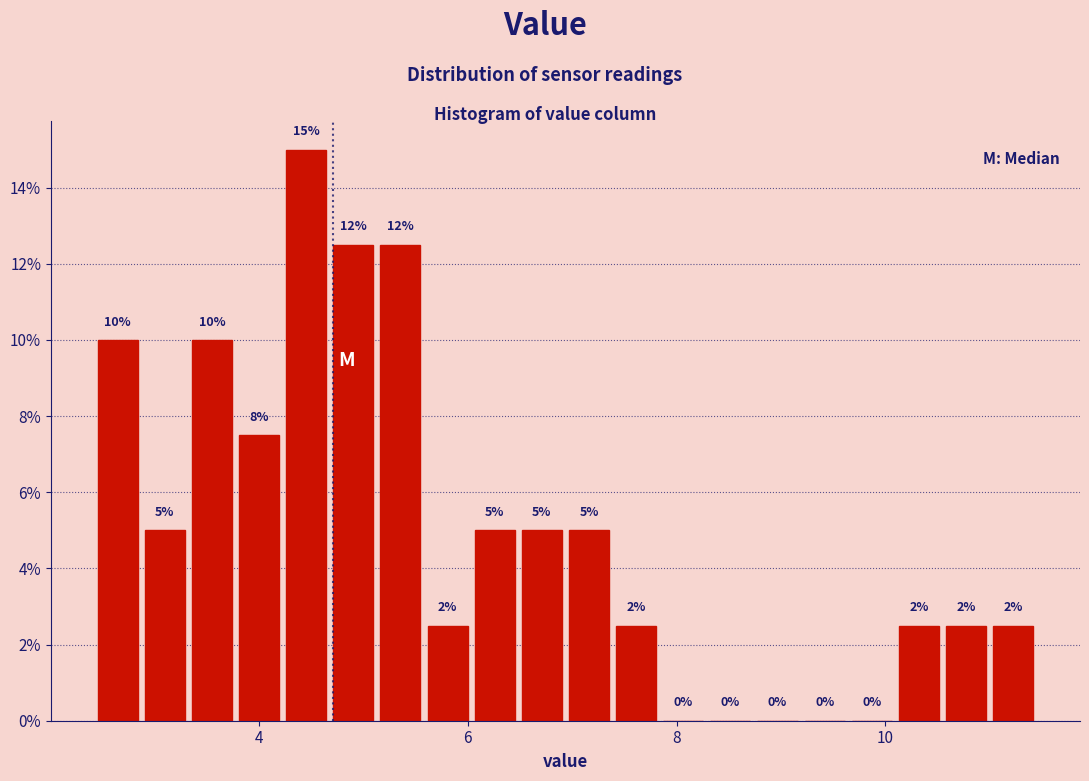

Read against the x-axis, roughly where is the centre of the tallest bar?

4.4